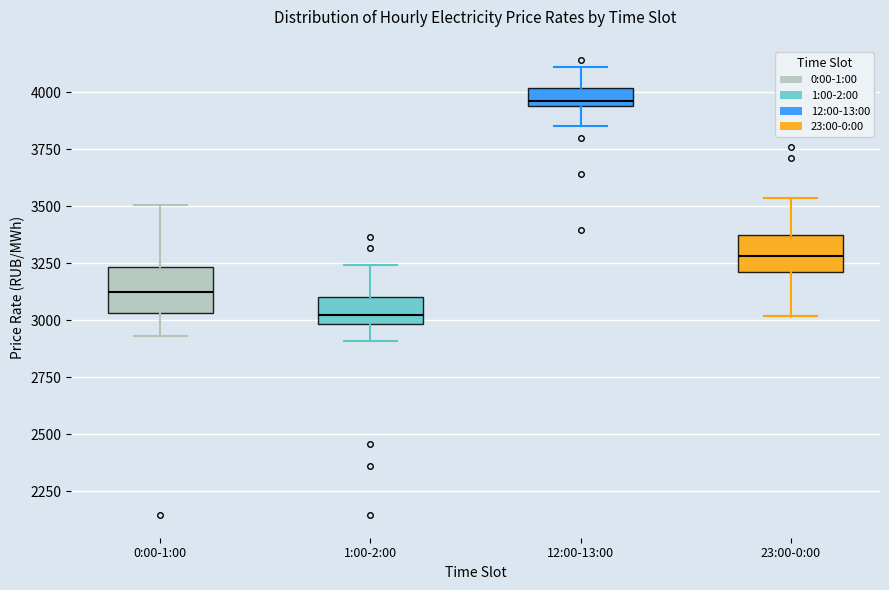

Where does the median line of the box for 23:00-0:00 sit on the y-axis? The values are not printed on the chart, so give them approximately, as read against the axis.

3300